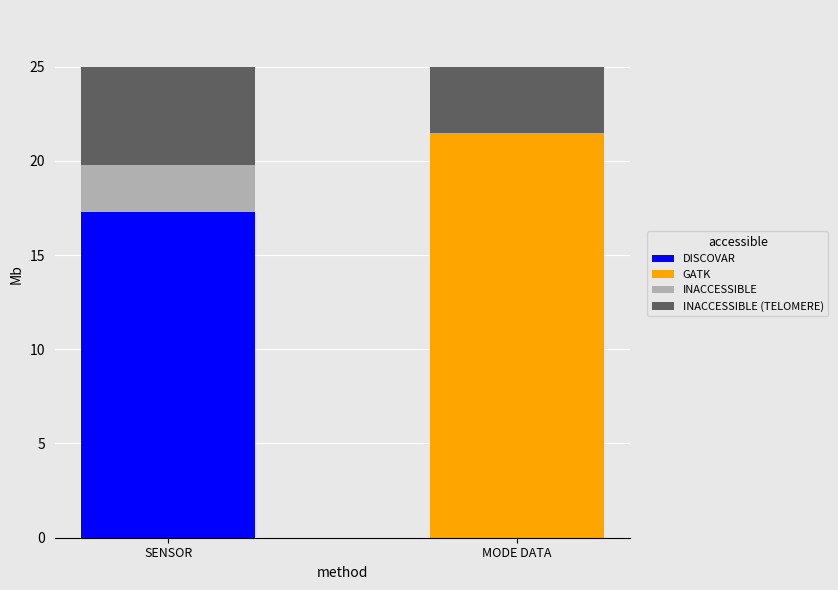

What value does the INACCESSIBLE (TELOMERE) series have at SENSOR?

5.2